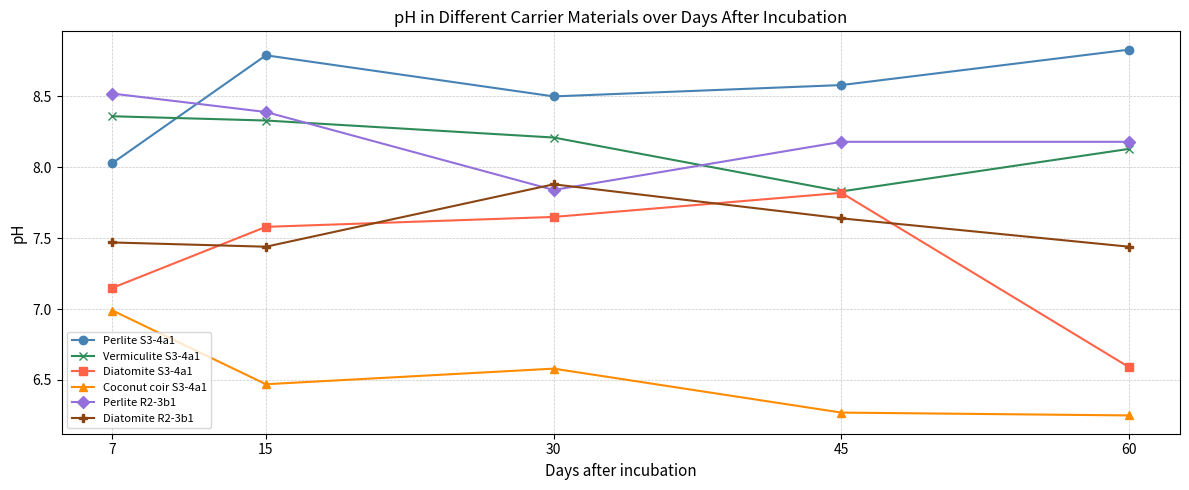

How many interior local valleys does the Diatomite R2-3b1 series have?

1